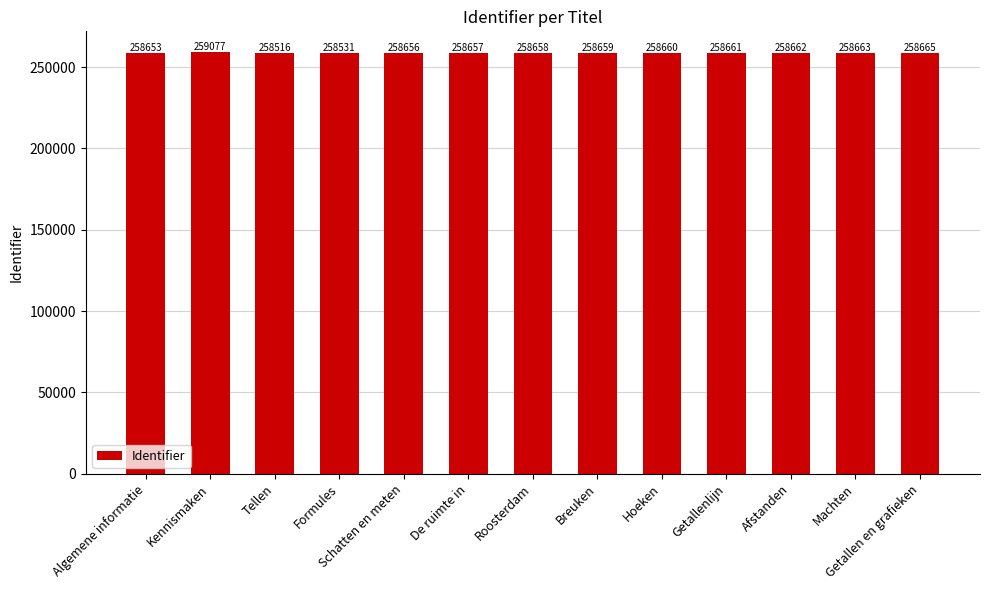

Rank the categories by value from lowest to highest.

Tellen, Formules, Algemene informatie, Schatten en meten, De ruimte in, Roosterdam, Breuken, Hoeken, Getallenlijn, Afstanden, Machten, Getallen en grafieken, Kennismaken